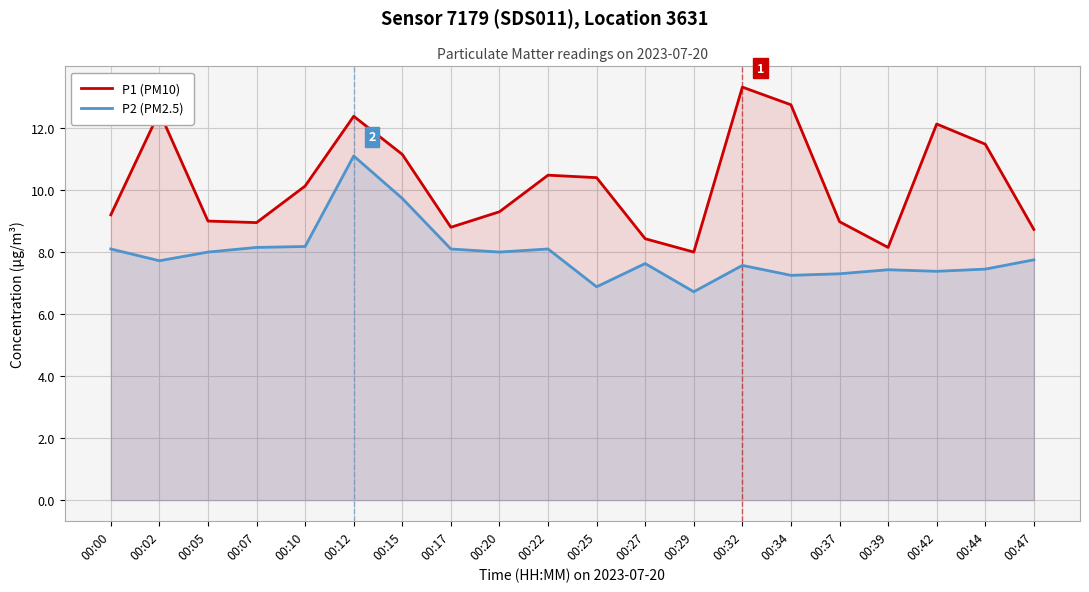

What is the difference between the maximum and minimum values in the P1 (PM10) series?

5.3